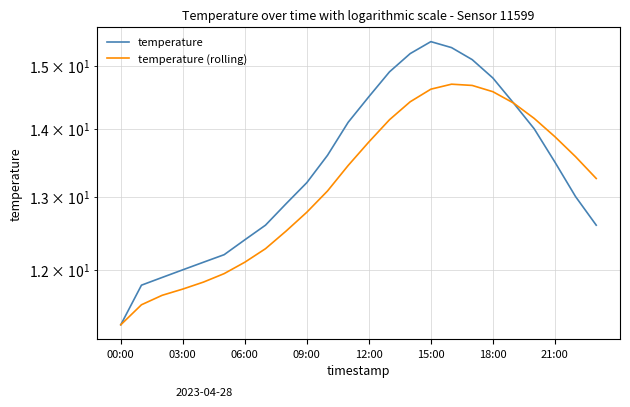

At which label is temperature closest to 13?

22